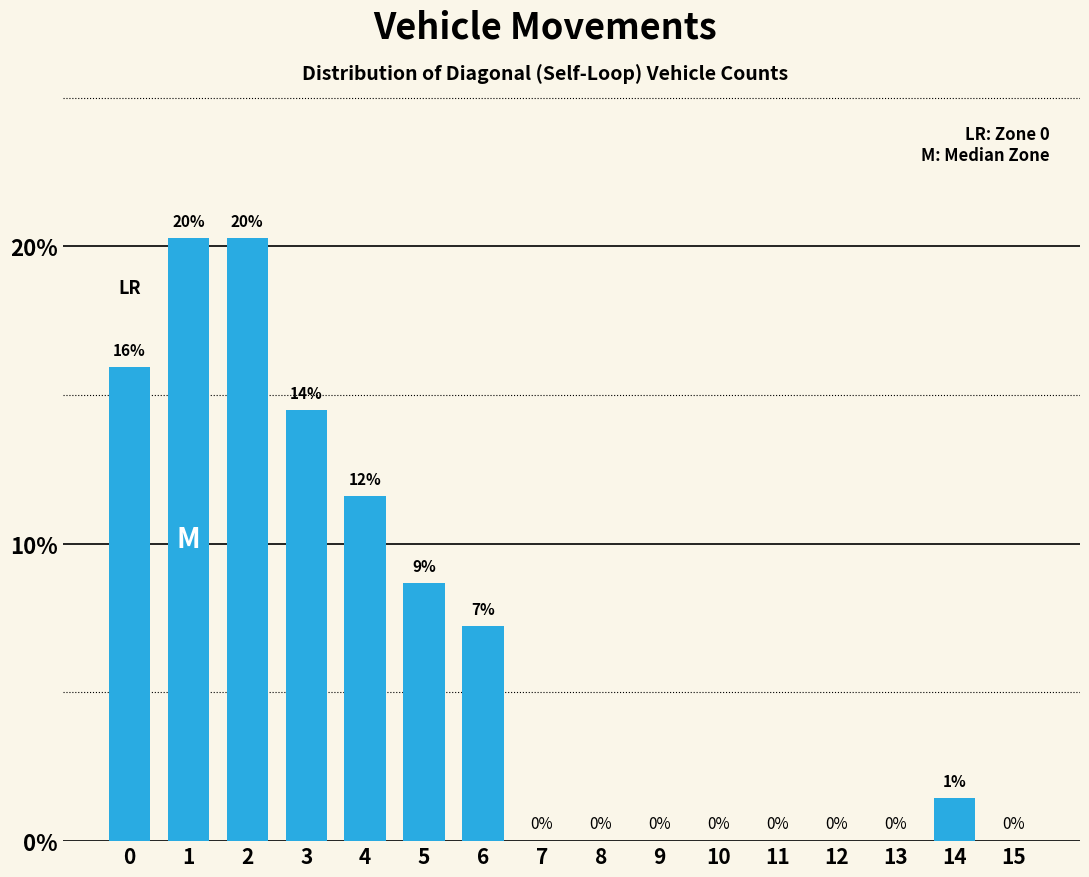

What is the greatest value displayed?

20.3